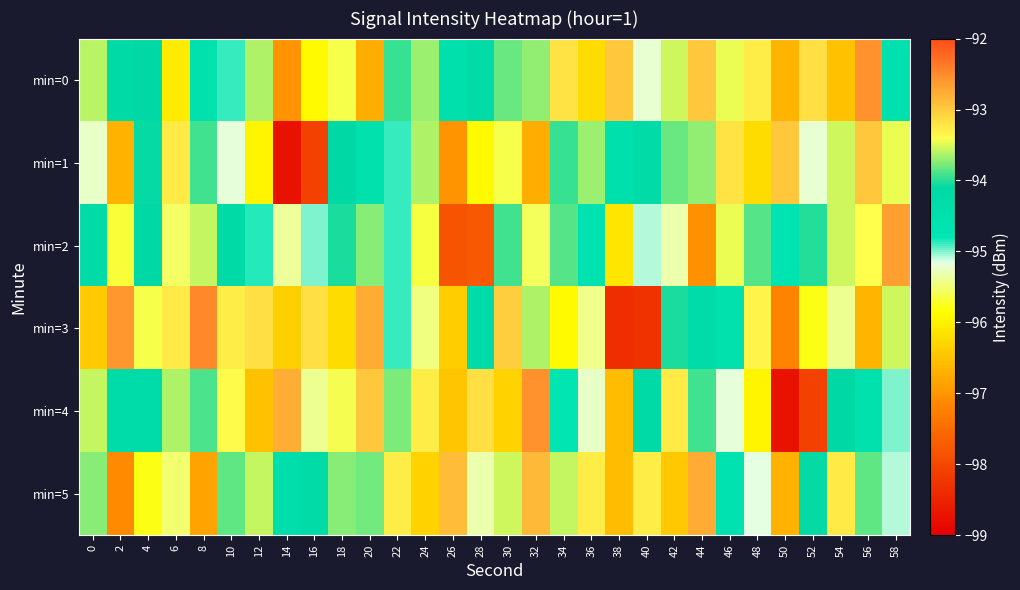

Reading left to right, extract all data points from this chart.

min=0: 0=-93.6	2=-94.2	4=-94.1	6=-96.1	8=-94.6	10=-94.9	12=-93.6	14=-97.0	16=-95.9	18=-95.6	20=-96.8	22=-94.0	24=-93.7	26=-94.5	28=-94.2	30=-93.8	32=-93.7	34=-93.2	36=-96.2	38=-93.0	40=-95.2	42=-93.5	44=-93.0	46=-93.5	48=-93.3	50=-96.7	52=-93.2	54=-96.5	56=-92.6	58=-94.6
min=1: 0=-95.3	2=-96.7	4=-94.1	6=-93.2	8=-93.9	10=-95.2	12=-95.9	14=-98.7	16=-98.1	18=-94.1	20=-94.6	22=-94.9	24=-93.6	26=-97.0	28=-95.9	30=-95.6	32=-96.8	34=-94.0	36=-93.7	38=-94.5	40=-94.2	42=-93.8	44=-93.7	46=-93.2	48=-96.2	50=-93.0	52=-95.2	54=-93.5	56=-93.0	58=-93.5
min=2: 0=-94.3	2=-95.7	4=-94.2	6=-95.5	8=-93.6	10=-94.2	12=-94.9	14=-95.4	16=-95.0	18=-94.0	20=-93.7	22=-94.9	24=-95.6	26=-97.8	28=-97.8	30=-93.9	32=-95.6	34=-93.9	36=-94.6	38=-96.1	40=-95.1	42=-95.3	44=-97.1	46=-93.5	48=-93.9	50=-94.7	52=-94.0	54=-93.5	56=-93.4	58=-92.7
min=3: 0=-96.4	2=-92.6	4=-95.6	6=-93.2	8=-92.5	10=-93.3	12=-93.2	14=-96.4	16=-93.2	18=-96.2	20=-92.8	22=-94.9	24=-95.5	26=-96.4	28=-94.3	30=-93.0	32=-93.6	34=-95.9	36=-95.4	38=-98.3	40=-98.3	42=-94.0	44=-94.3	46=-94.6	48=-93.3	50=-97.2	52=-95.8	54=-95.4	56=-96.7	58=-93.6
min=4: 0=-93.6	2=-94.3	4=-94.3	6=-93.6	8=-93.9	10=-93.4	12=-96.5	14=-92.8	16=-95.4	18=-93.4	20=-93.0	22=-93.8	24=-93.3	26=-96.5	28=-93.2	30=-96.3	32=-92.6	34=-94.8	36=-95.3	38=-96.6	40=-94.2	42=-93.2	44=-93.9	46=-95.2	48=-95.9	50=-98.7	52=-98.1	54=-94.1	56=-94.6	58=-95.0
min=5: 0=-93.7	2=-97.1	4=-95.8	6=-95.5	8=-96.9	10=-93.9	12=-93.6	14=-94.4	16=-94.2	18=-93.7	20=-93.8	22=-93.3	24=-96.3	26=-92.9	28=-95.3	30=-93.5	32=-92.9	34=-93.6	36=-93.3	38=-96.6	40=-93.3	42=-96.4	44=-92.8	46=-94.7	48=-95.2	50=-96.7	52=-94.1	54=-93.2	56=-93.8	58=-95.1